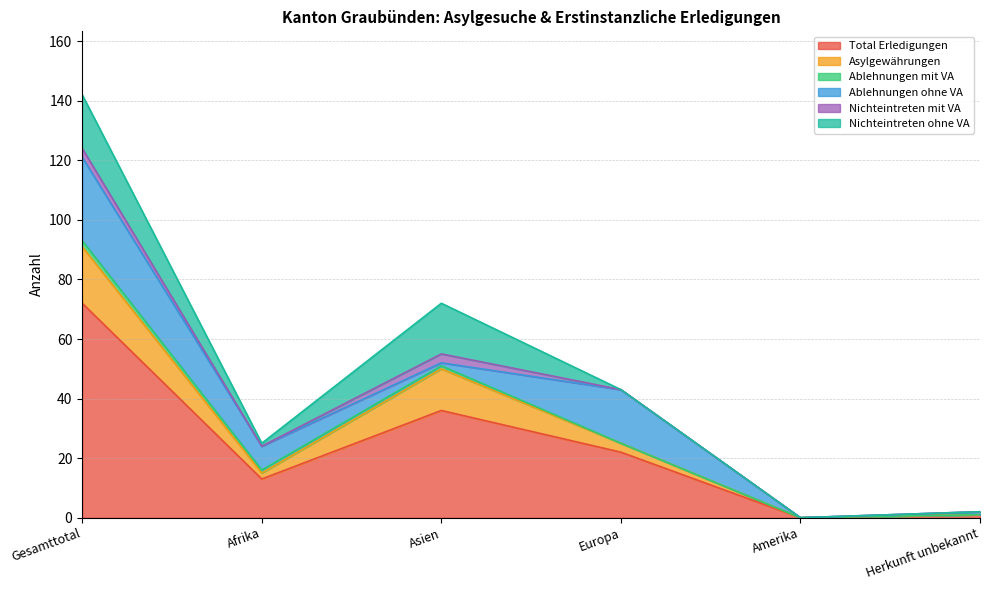

Read the Ablehnungen ohne VA value at Gesamttotal, to the nearest 5.

30